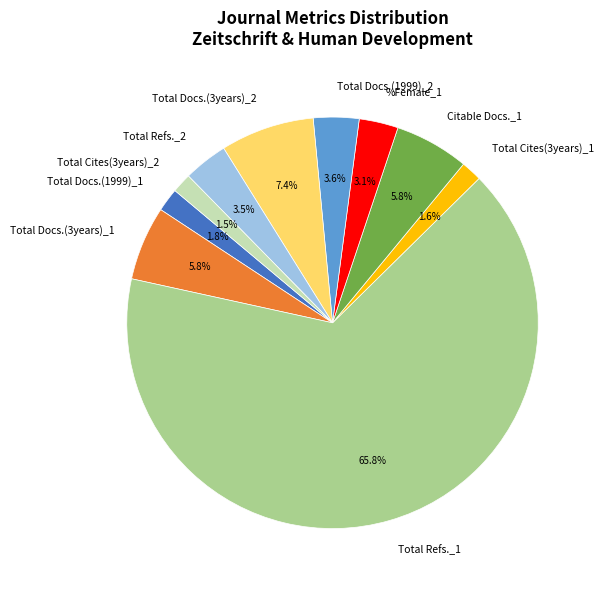

Is it true that Total Cites(3years)_1 is 2% of the pie?

True